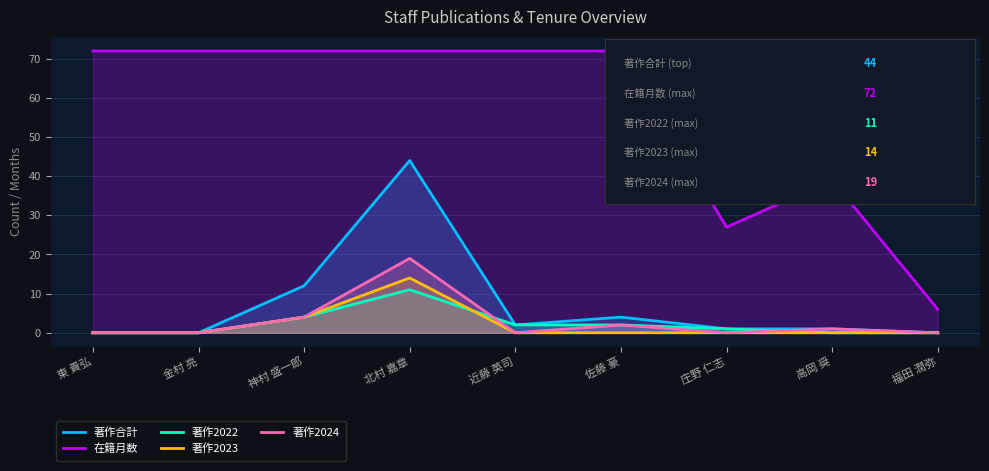

True or false: 著作合計 has a value of 1 at 庄野 仁志.

True